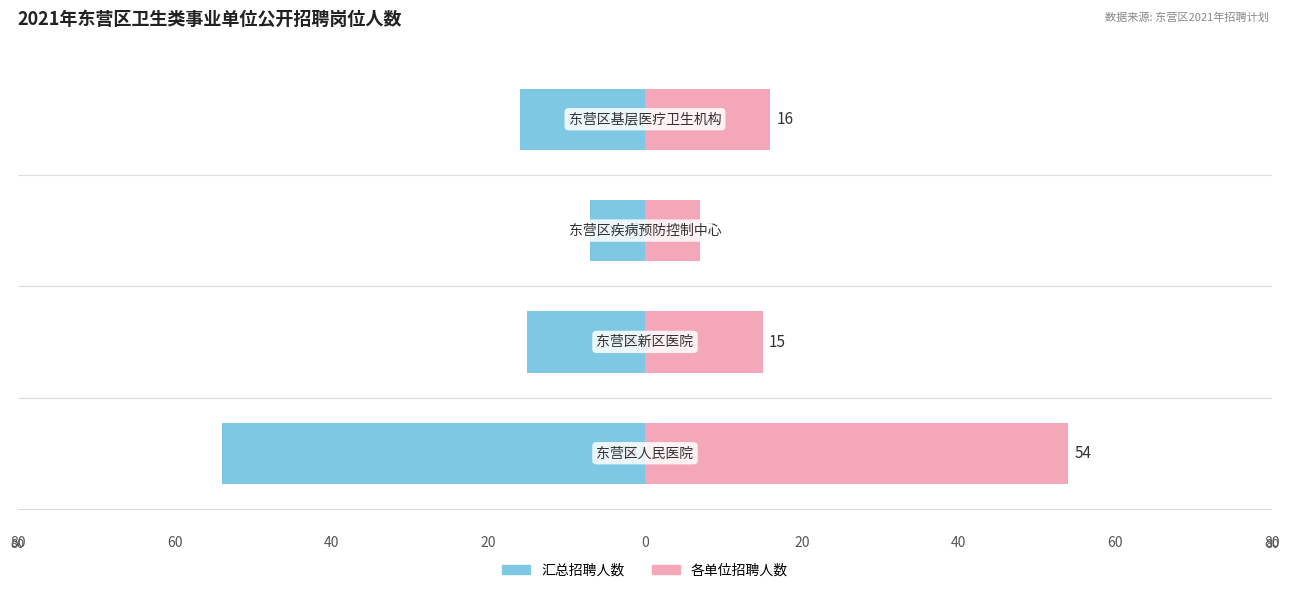

Reading left to right, list all the values displayed in this chart.

招聘人数(汇总): -54	-15	-7	-16
招聘人数(明细): 54	15	7	16